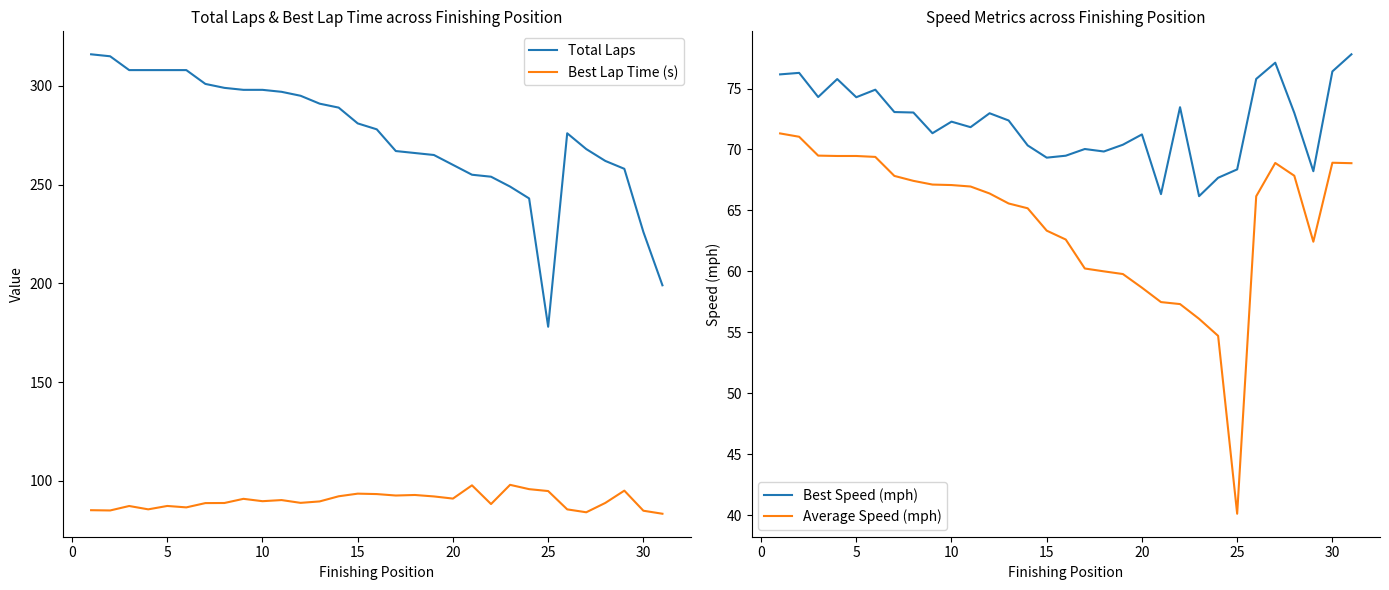

Is this an area chart (filled region under the line)?

No